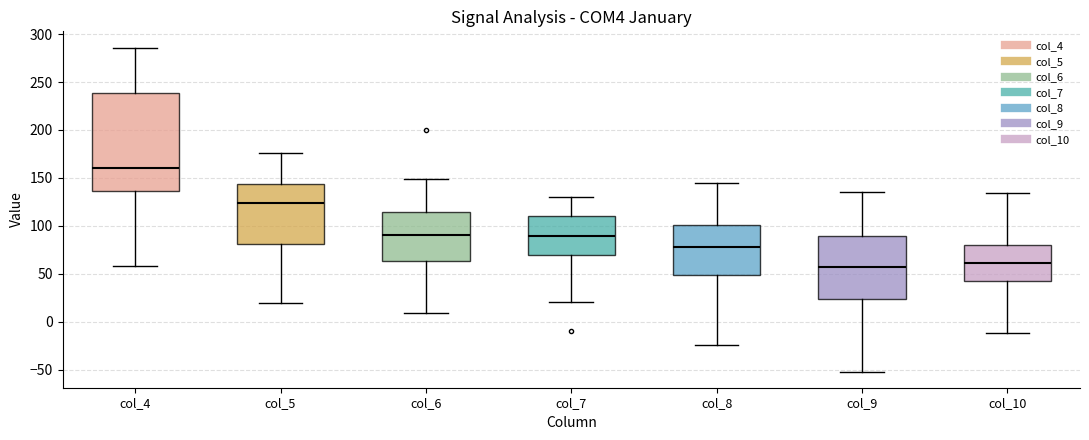

Reading left to right, read every box against the y-axis: the position of its median line, the range the box covers, and the ends of its whiskers. The values are not printed on the chart, so give them approximately, as read against the axis.

col_4: median 160, box 135 to 240, whiskers 60 to 285
col_5: median 125, box 80 to 145, whiskers 20 to 175
col_6: median 90, box 65 to 115, whiskers 10 to 150
col_7: median 90, box 70 to 110, whiskers 20 to 130
col_8: median 80, box 50 to 100, whiskers -25 to 145
col_9: median 60, box 25 to 90, whiskers -50 to 135
col_10: median 60, box 40 to 80, whiskers -10 to 135